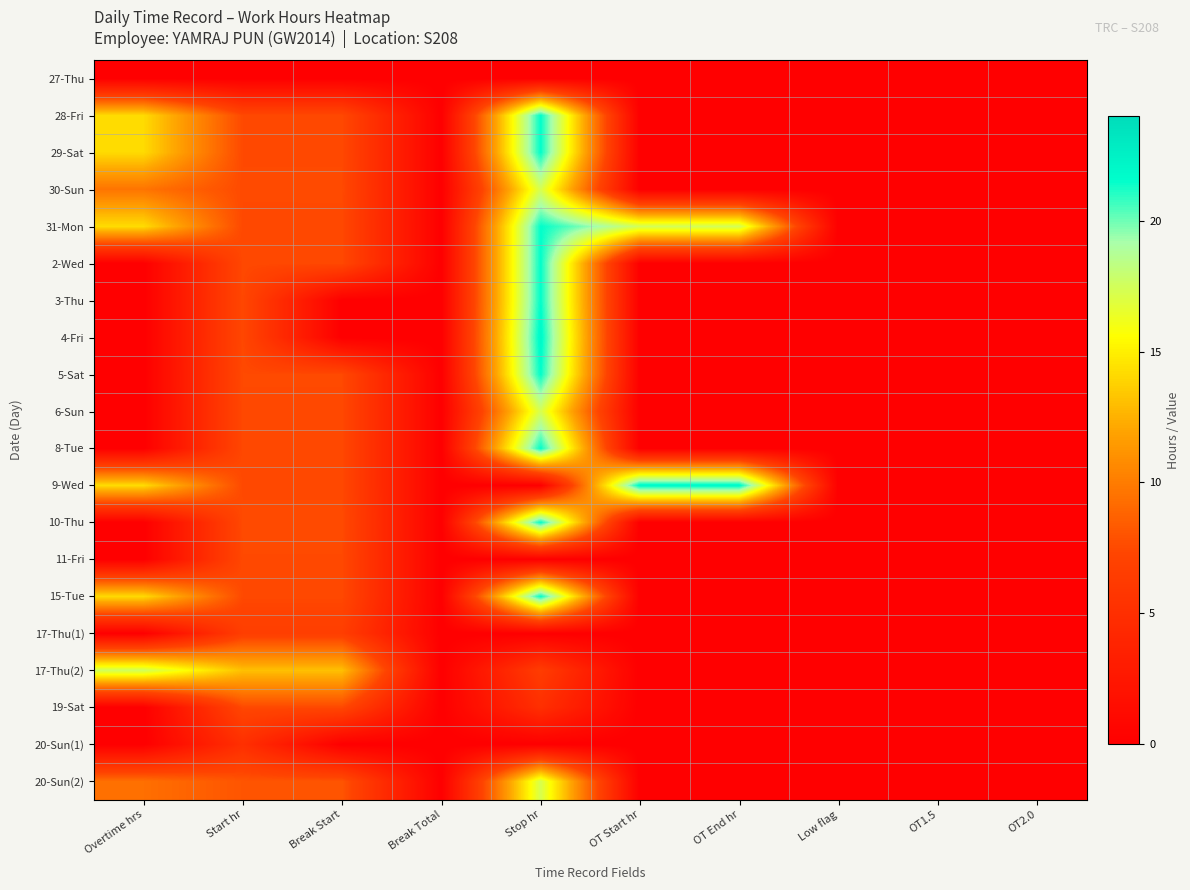

Which label corresponds to the smallest value in the chart?

Overtime hrs